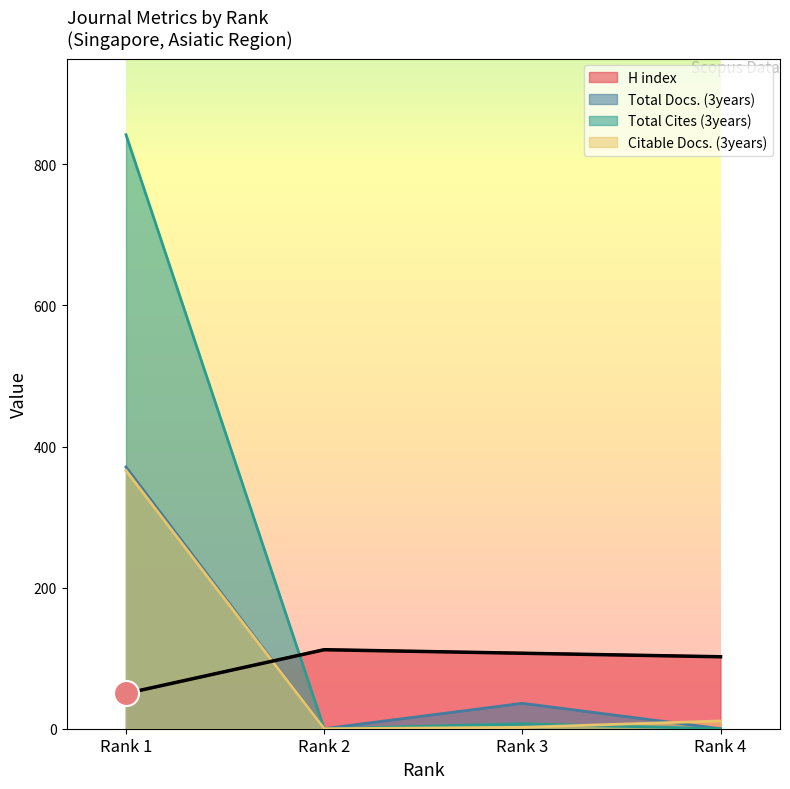

At how many categories does at least one series exceed 254?

1